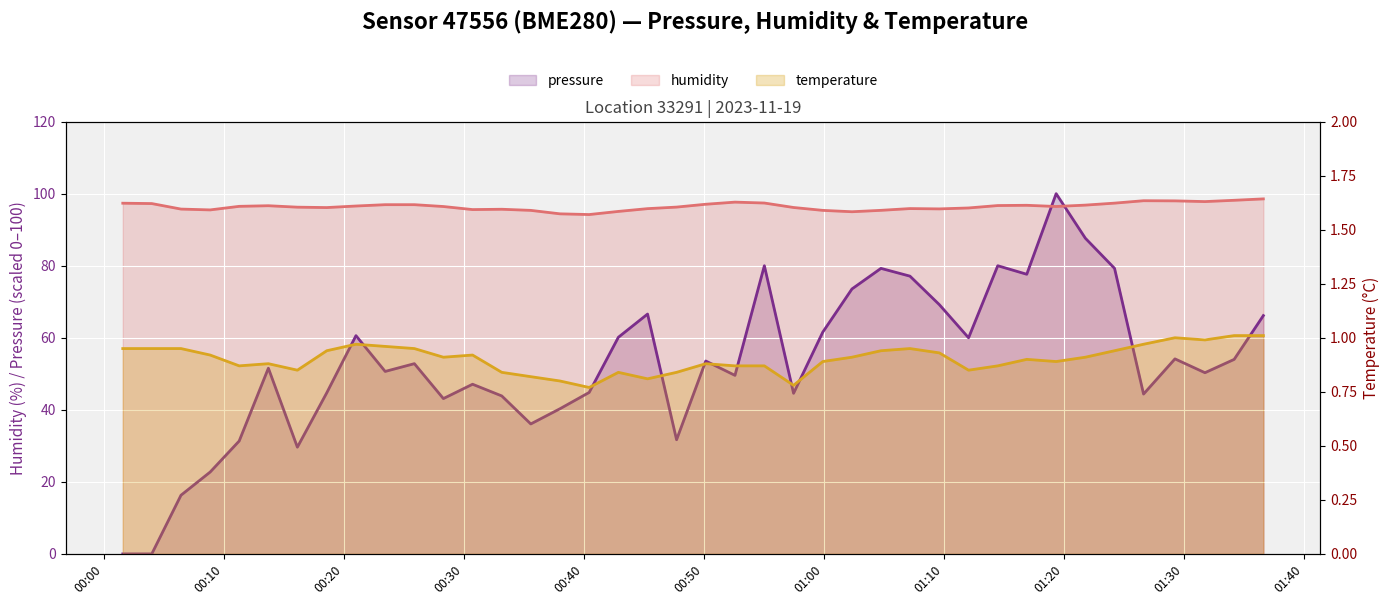

Reading left to right, extract all data points from this chart.

pressure: 0.0	0.0	16.3	22.7	31.3	51.6	29.6	44.7	60.6	50.7	52.8	43.1	47.1	43.8	36.1	40.3	44.8	60.1	66.6	31.7	53.5	49.6	80.0	44.6	61.6	73.5	79.3	77.1	69.2	60.0	80.0	77.6	100.0	87.6	79.3	44.4	54.1	50.3	54.0	66.2
humidity: 97.3	97.2	95.7	95.5	96.5	96.7	96.2	96.1	96.6	96.9	96.9	96.4	95.6	95.7	95.4	94.4	94.2	95.1	95.8	96.3	97.1	97.7	97.4	96.2	95.4	95.0	95.4	95.9	95.8	96.0	96.7	96.8	96.4	96.8	97.4	98.0	98.0	97.8	98.2	98.5
temperature: 0.9	0.9	0.9	0.9	0.9	0.9	0.8	0.9	1.0	1.0	0.9	0.9	0.9	0.8	0.8	0.8	0.8	0.8	0.8	0.8	0.9	0.9	0.9	0.8	0.9	0.9	0.9	0.9	0.9	0.8	0.9	0.9	0.9	0.9	0.9	1.0	1.0	1.0	1.0	1.0